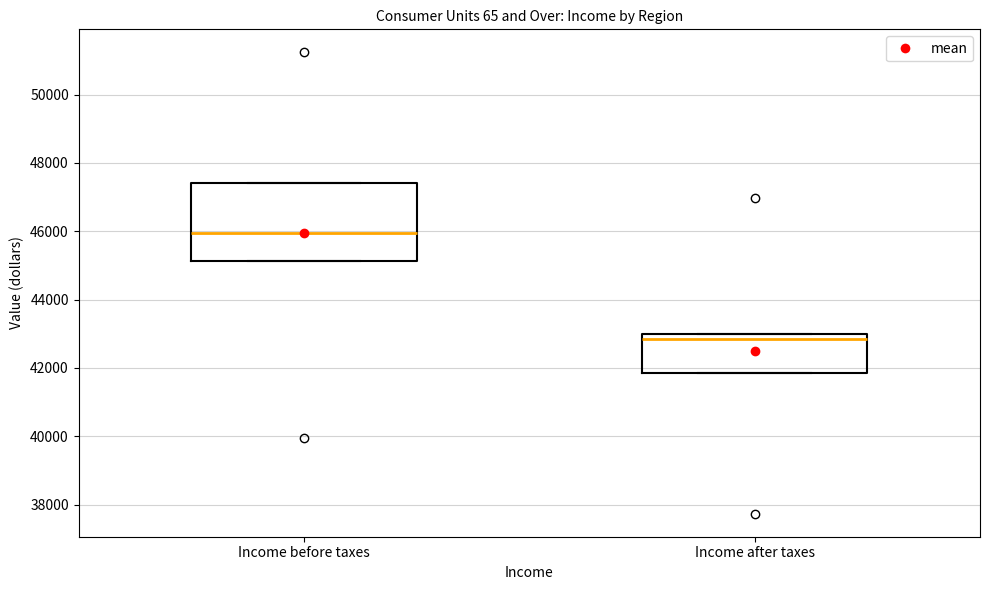

Reading left to right, read every box against the y-axis: the position of its median line, the range the box covers, and the ends of its whiskers. The values are not printed on the chart, so give them approximately, as read against the axis.

Income before taxes: median 46000, box 45200 to 47400, whiskers 45200 to 47400
Income after taxes: median 42800, box 41800 to 43000, whiskers 41800 to 43000